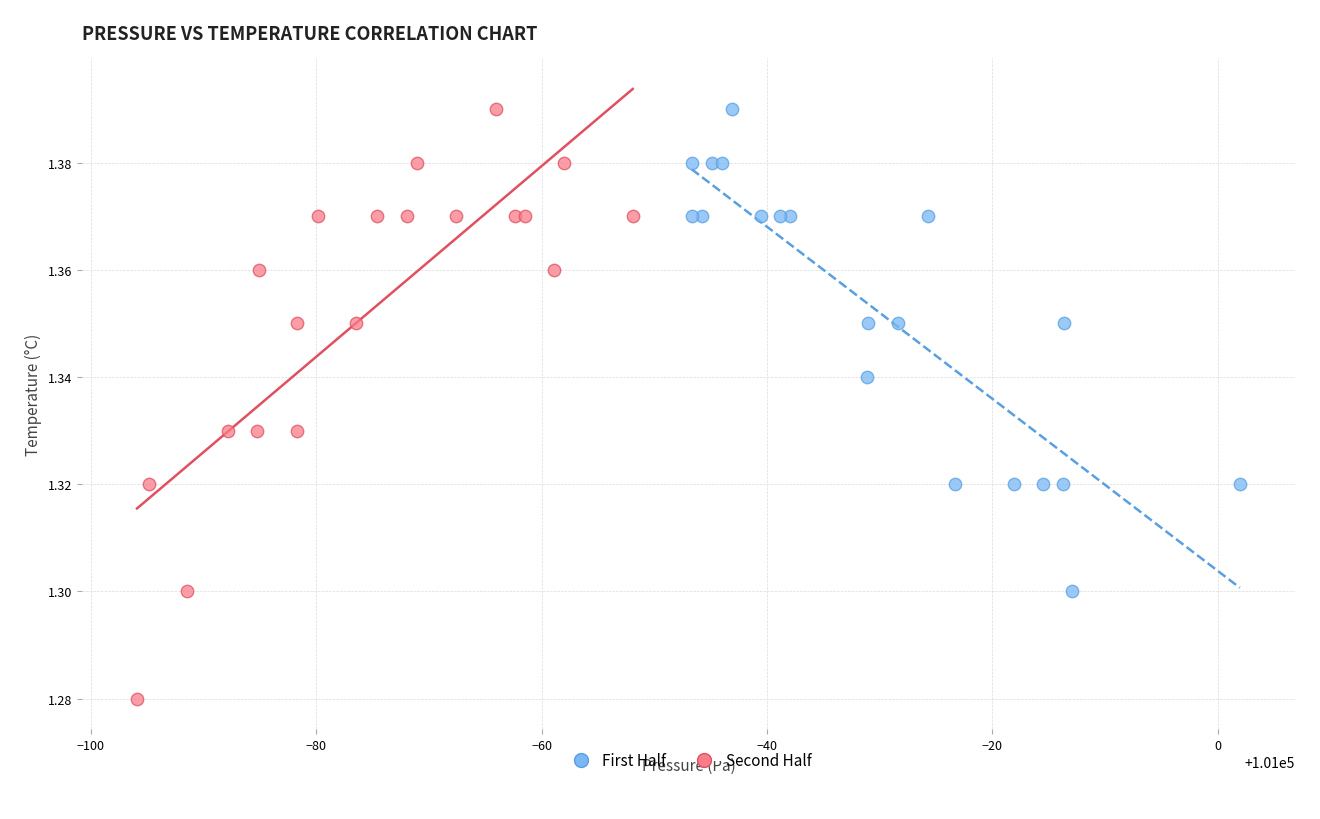

Which series has the widest spread of Y values?

Second Half